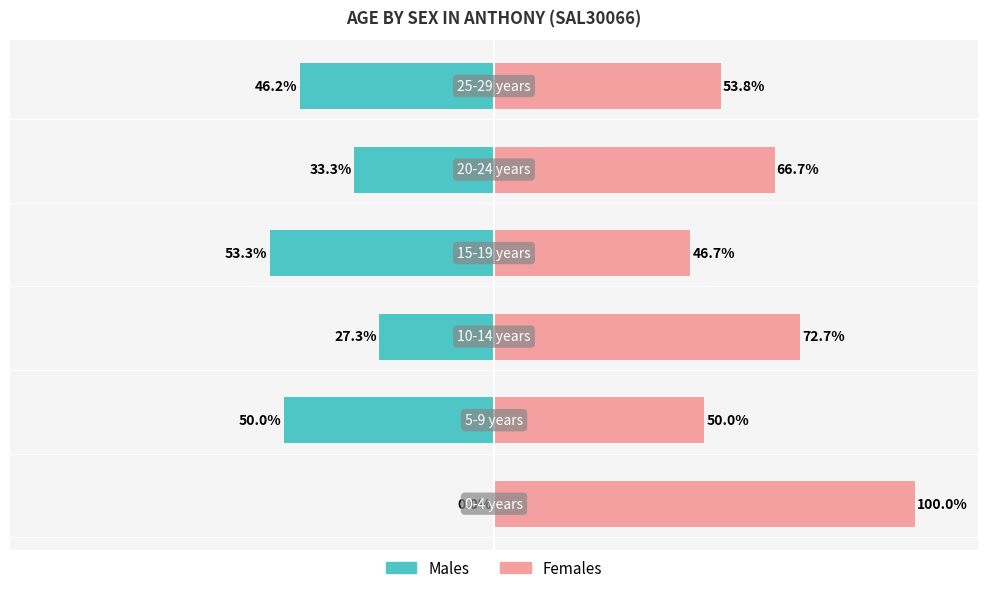

True or false: Females has a value of 110.3 at 2.

False